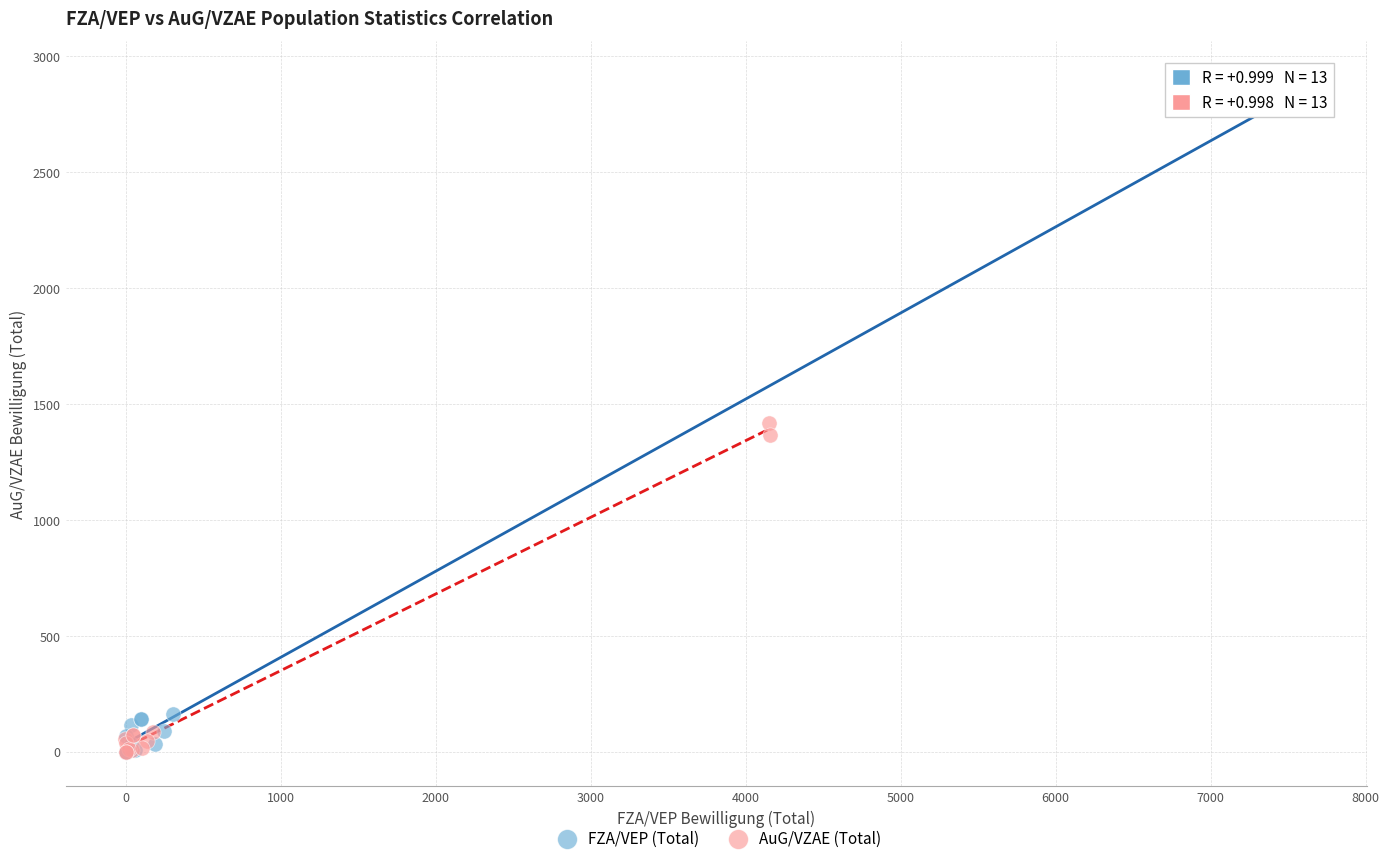

Which series contains the highest Y value?

FZA/VEP (Total)